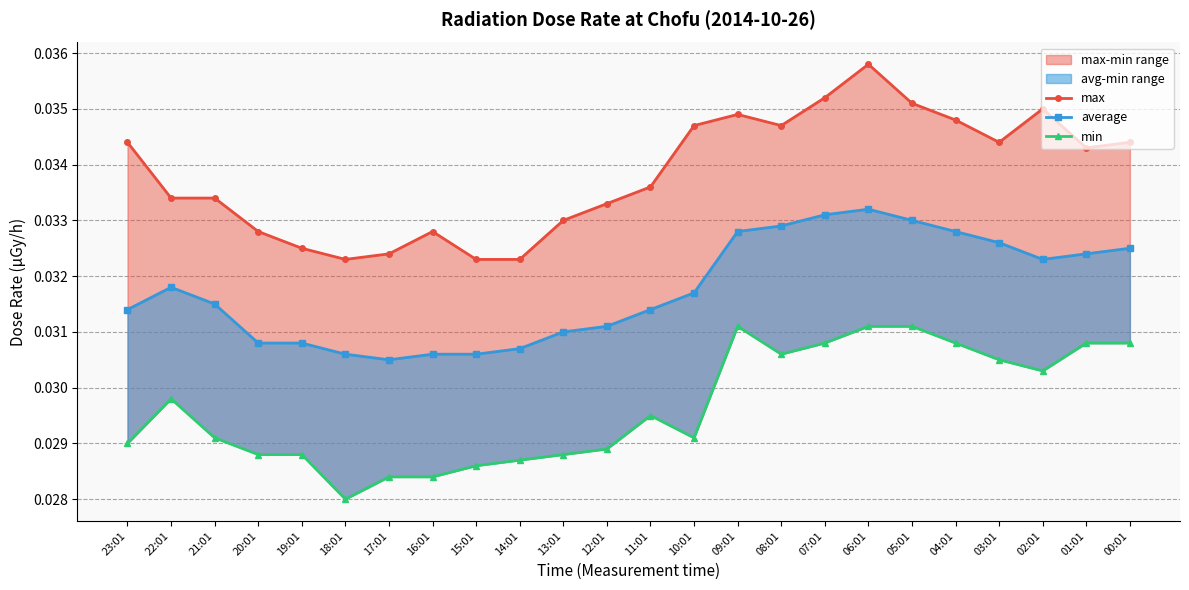

Rank the categories by max value from highest to lowest.

06:01, 07:01, 05:01, 02:01, 09:01, 04:01, 10:01, 08:01, 23:01, 03:01, 00:01, 01:01, 11:01, 22:01, 21:01, 12:01, 13:01, 20:01, 16:01, 19:01, 17:01, 18:01, 15:01, 14:01